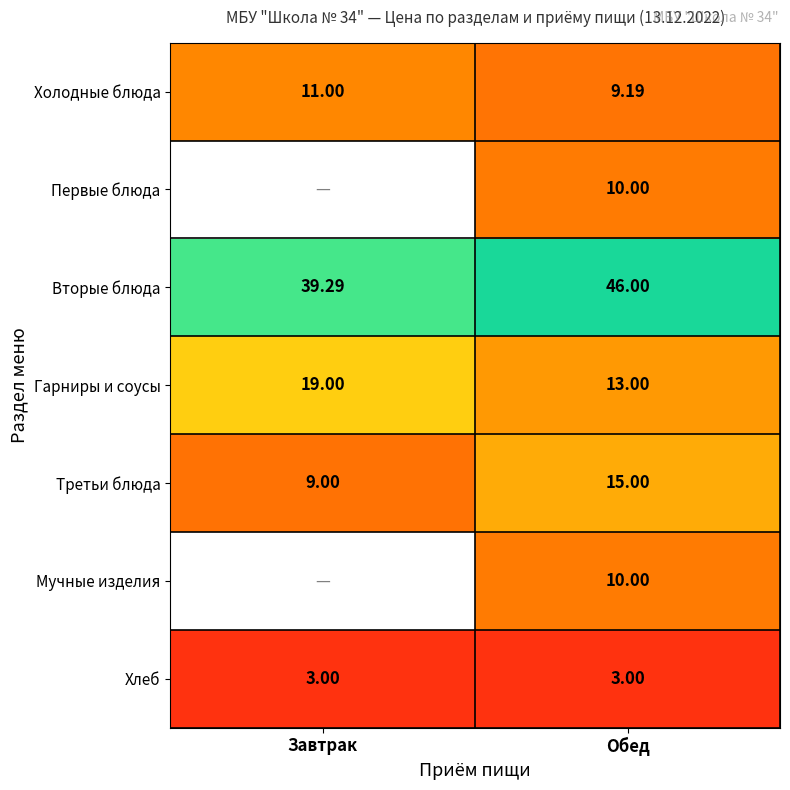

Is it true that Вторые блюда equals 46.0 at Обед?

True